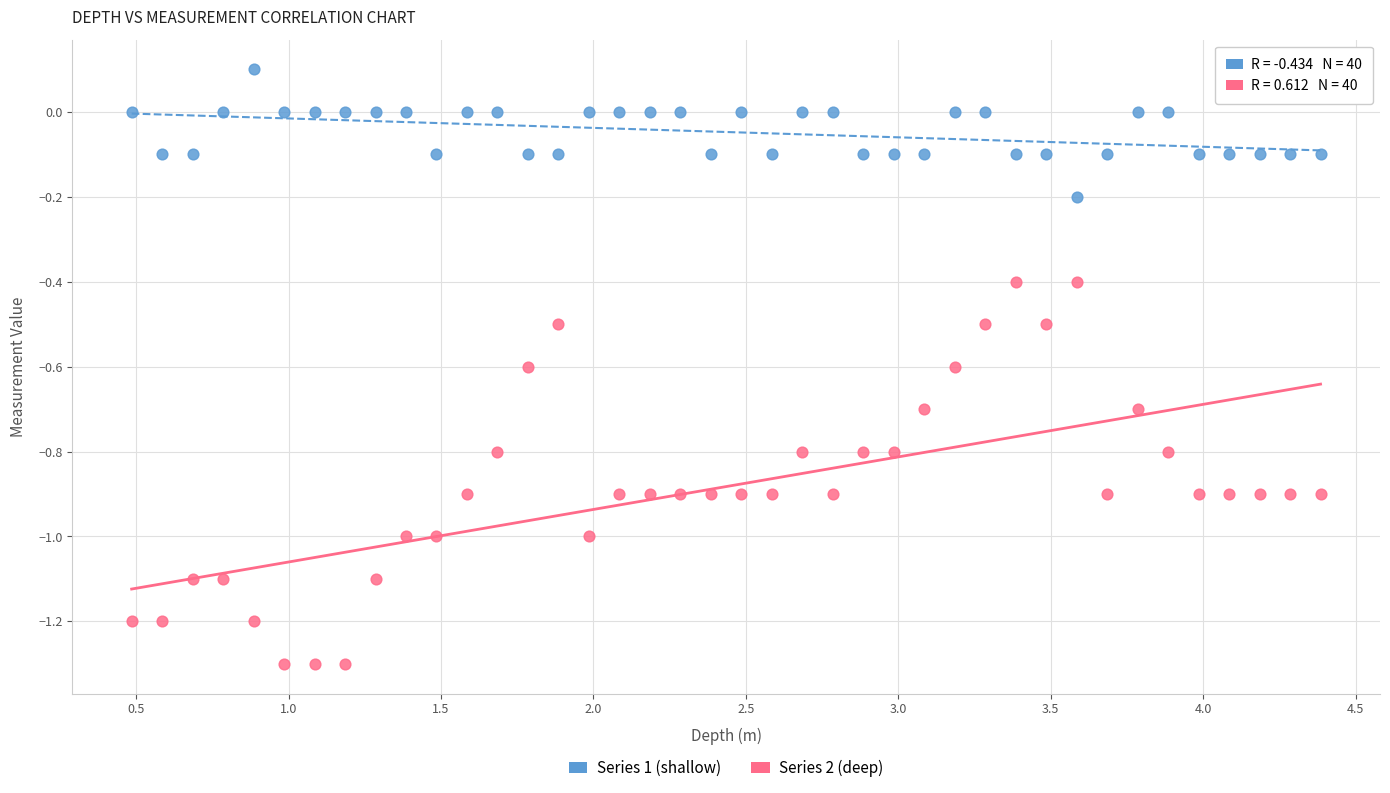

Which series contains the highest Y value?

Series 1 (shallow)